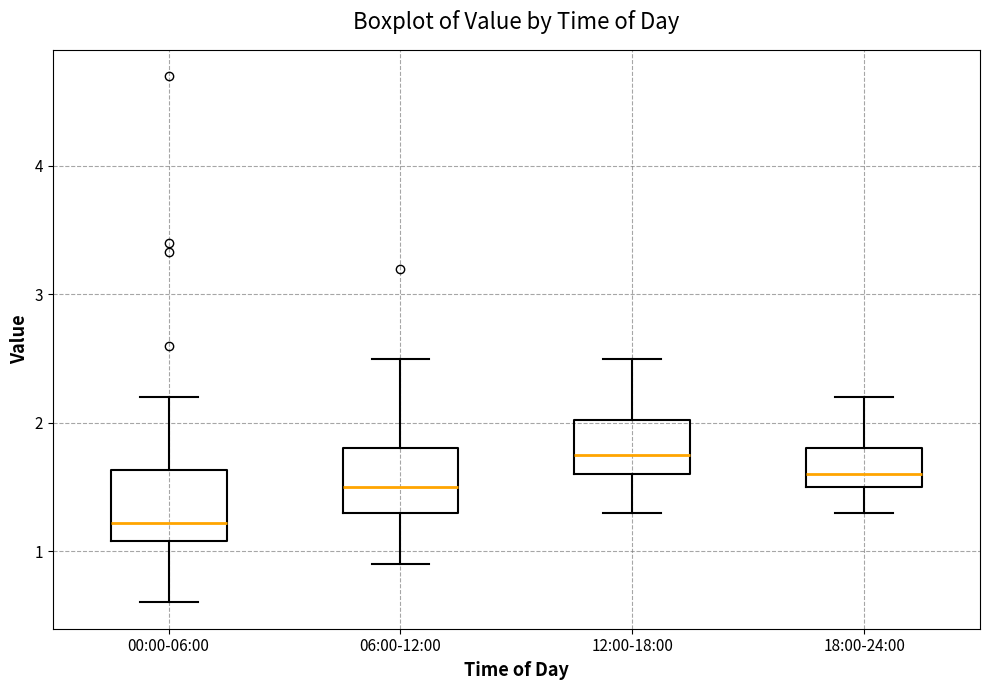

Reading left to right, read every box against the y-axis: the position of its median line, the range the box covers, and the ends of its whiskers. The values are not printed on the chart, so give them approximately, as read against the axis.

00:00-06:00: median 1.2, box 1.1 to 1.6, whiskers 0.6 to 2.2
06:00-12:00: median 1.5, box 1.3 to 1.8, whiskers 0.9 to 2.5
12:00-18:00: median 1.8, box 1.6 to 2.0, whiskers 1.3 to 2.5
18:00-24:00: median 1.6, box 1.5 to 1.8, whiskers 1.3 to 2.2